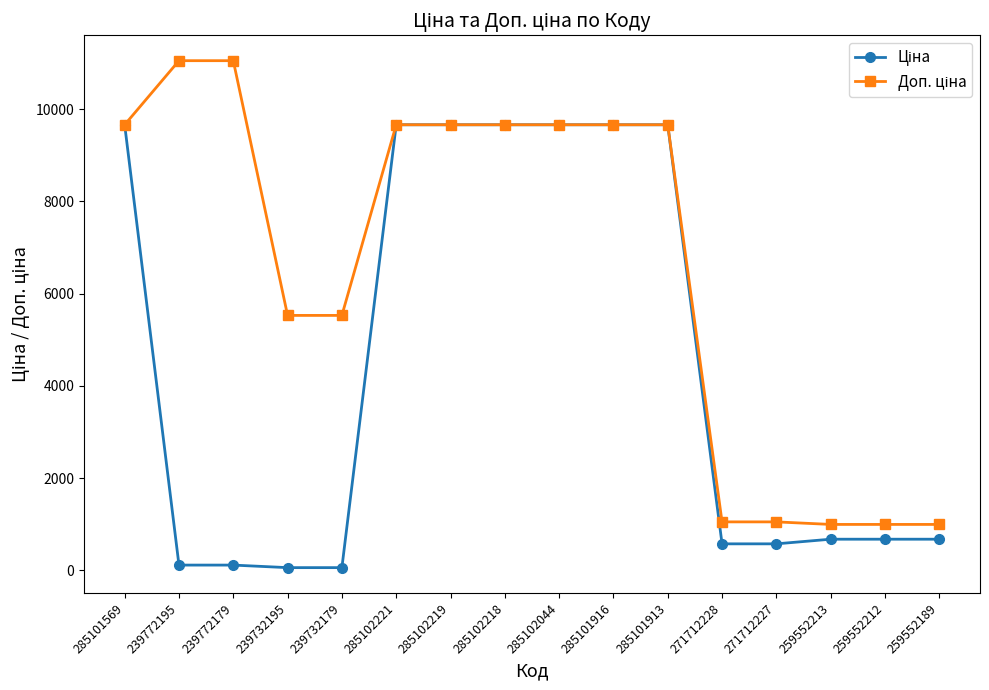

At how many categories does at least one series exceed 4706?

11